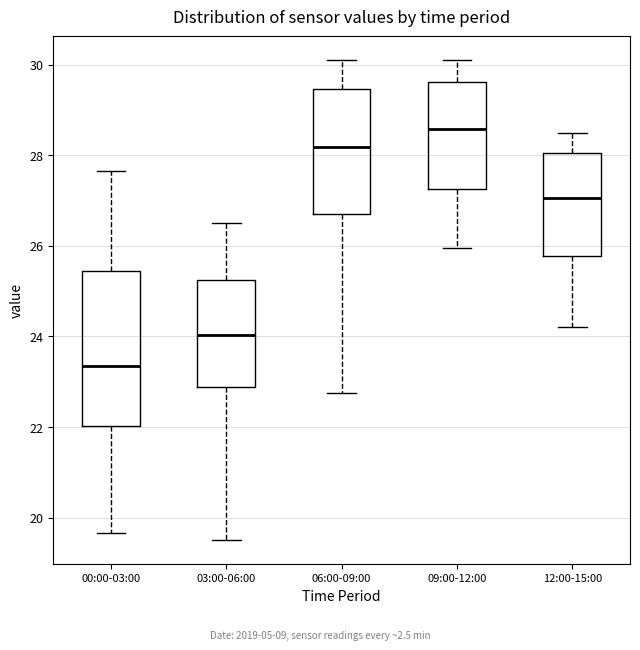

Reading left to right, read every box against the y-axis: the position of its median line, the range the box covers, and the ends of its whiskers. The values are not printed on the chart, so give them approximately, as read against the axis.

00:00-03:00: median 23.4, box 22.0 to 25.4, whiskers 19.6 to 27.6
03:00-06:00: median 24.0, box 22.8 to 25.2, whiskers 19.6 to 26.6
06:00-09:00: median 28.2, box 26.8 to 29.4, whiskers 22.8 to 30.2
09:00-12:00: median 28.6, box 27.2 to 29.6, whiskers 26.0 to 30.2
12:00-15:00: median 27.0, box 25.8 to 28.0, whiskers 24.2 to 28.6